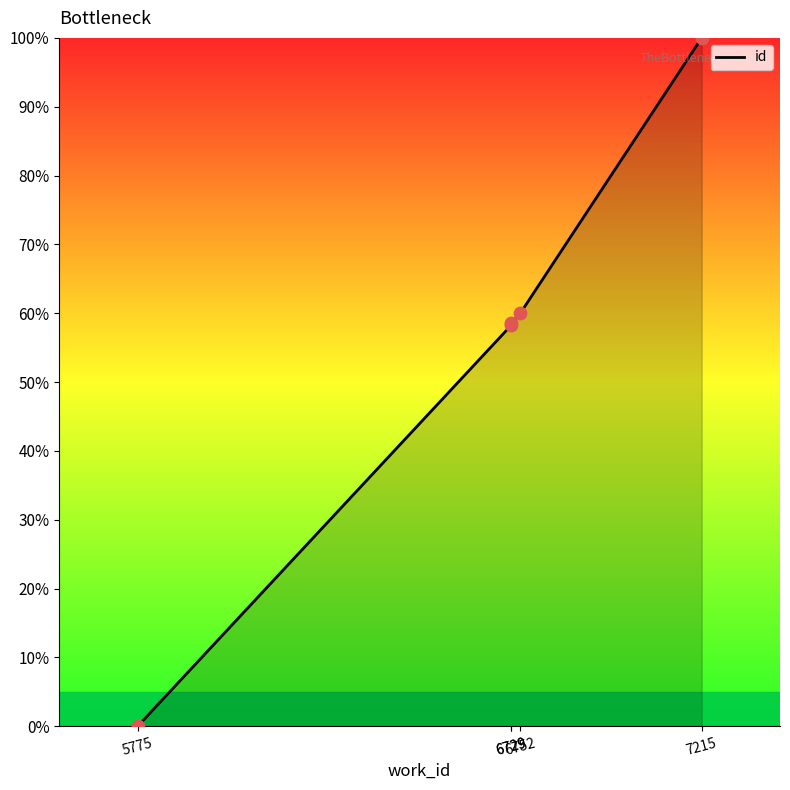

What is the change in value from 6729 to 7215?

+41.4